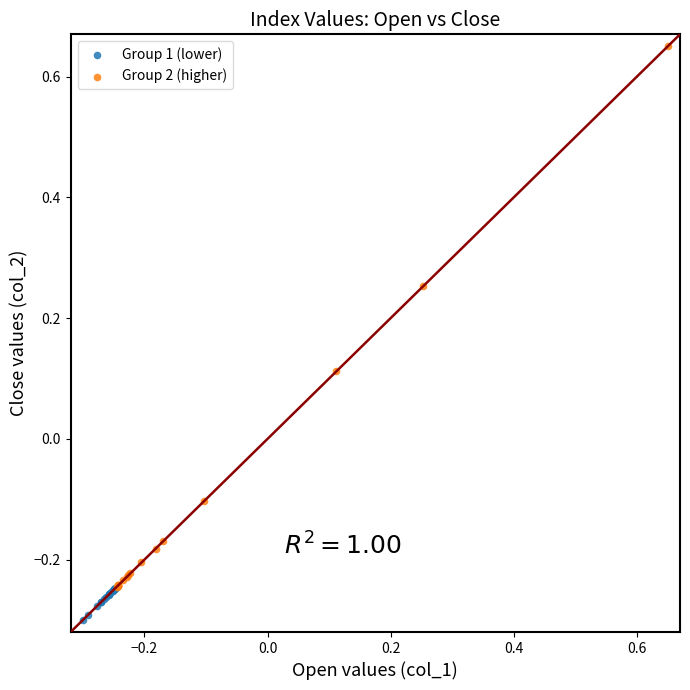

Which series reaches the maximum Y coordinate?

Group 2 (higher)